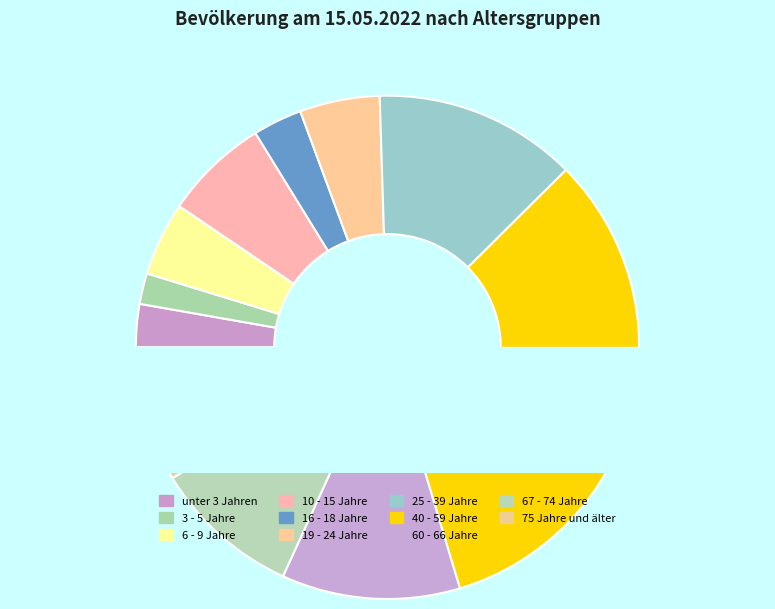

What is the largest slice in the pie chart?

40 - 59 Jahre